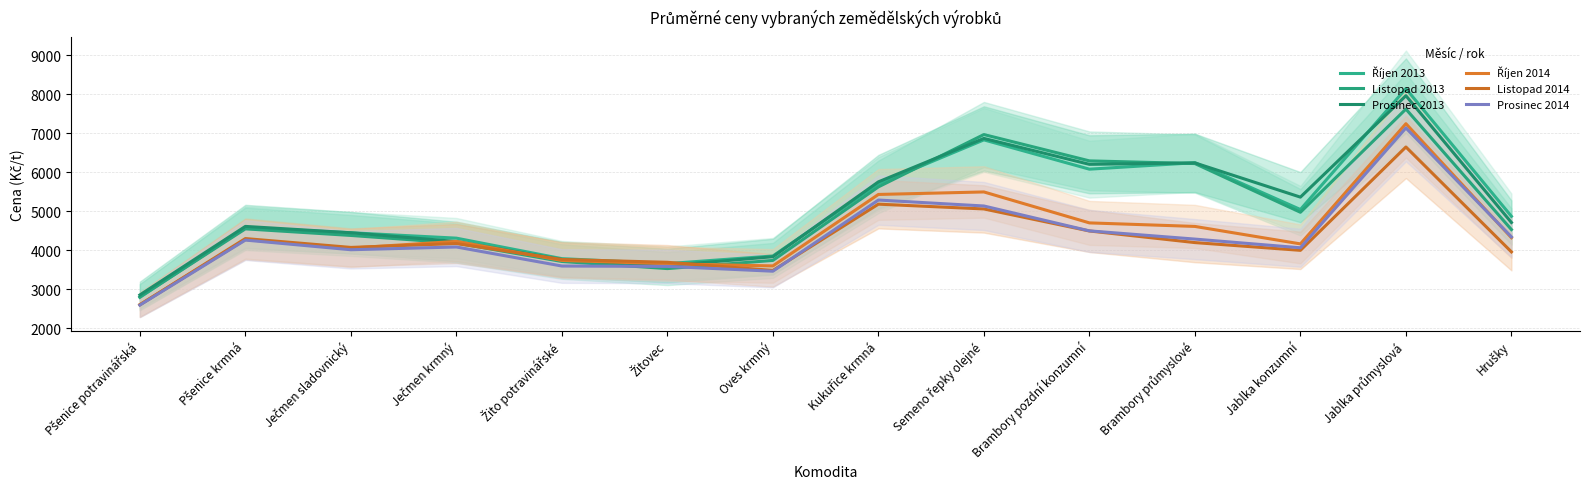

True or false: Prosinec 2014 has a value of 954.1 at Oves krmný.

False